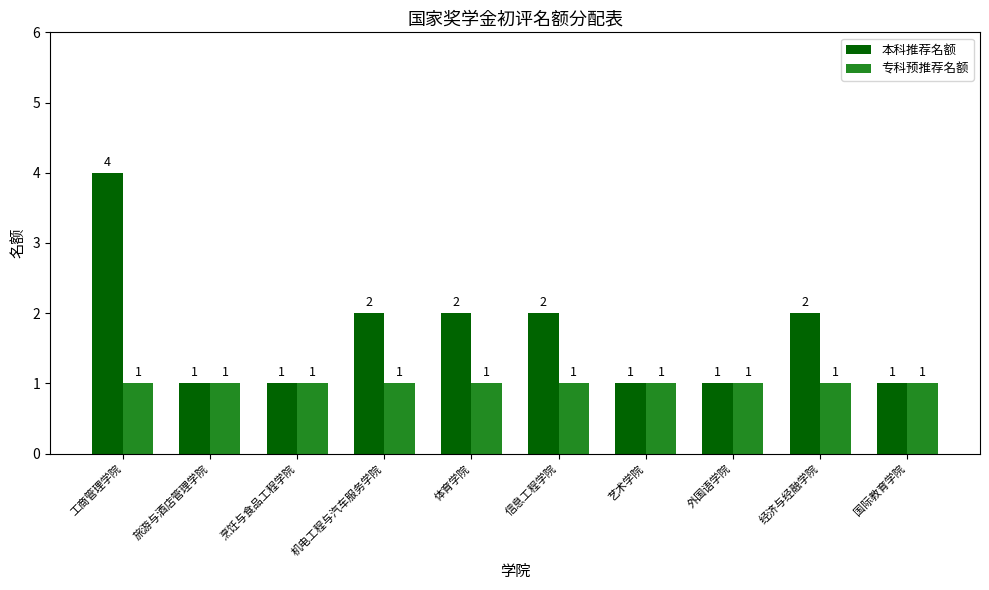

Count the 本科推荐名额 values in the range 1 to 2.

9